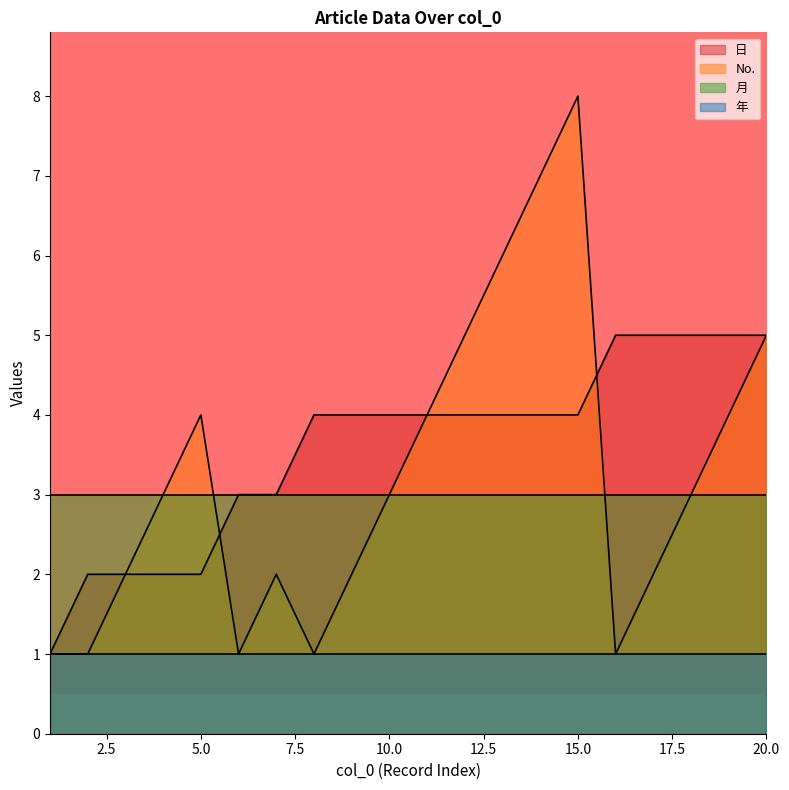

How many times do No. and 日 cross each other?

2